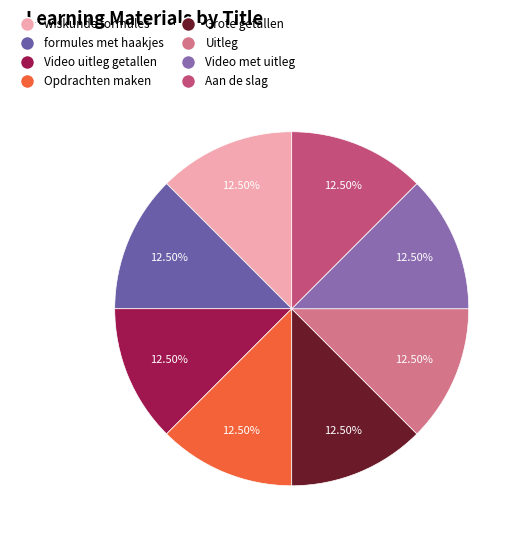

True or false: Uitleg accounts for 18% of the total.

False